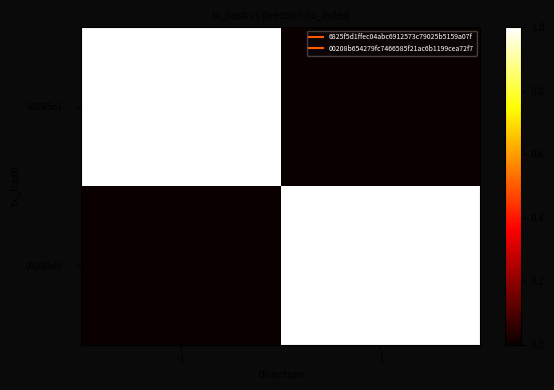

Which series has the largest total across all categories?

6825f5d1…